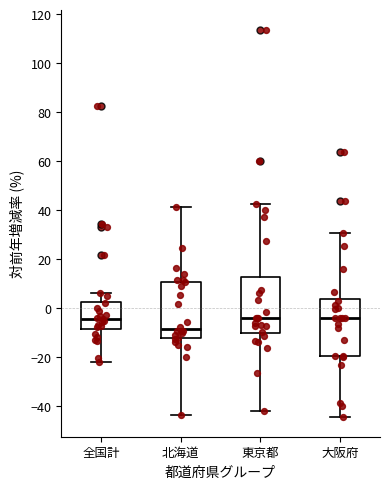

Reading left to right, read every box against the y-axis: the position of its median line, the range the box covers, and the ends of its whiskers. The values are not printed on the chart, so give them approximately, as read against the axis.

全国計: median -4, box -8 to 2, whiskers -22 to 6
北海道: median -8, box -12 to 10, whiskers -44 to 42
東京都: median -4, box -10 to 12, whiskers -42 to 42
大阪府: median -4, box -20 to 4, whiskers -44 to 30